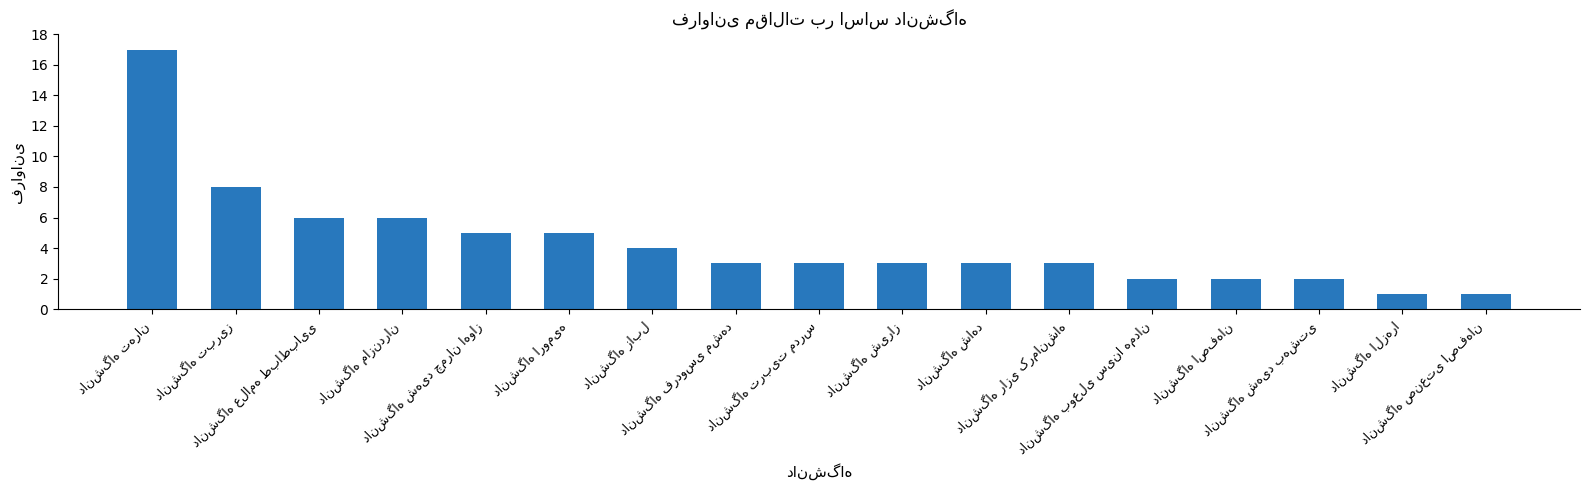

How many series are shown in this chart?

1